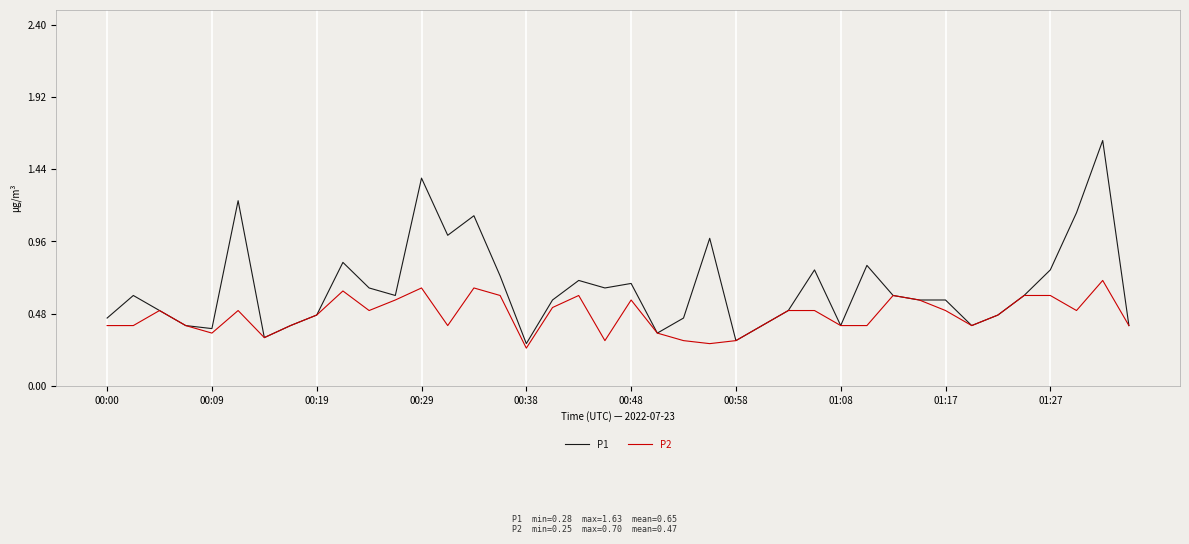

List the series in order of their overall mean, lowest first.

P2, P1